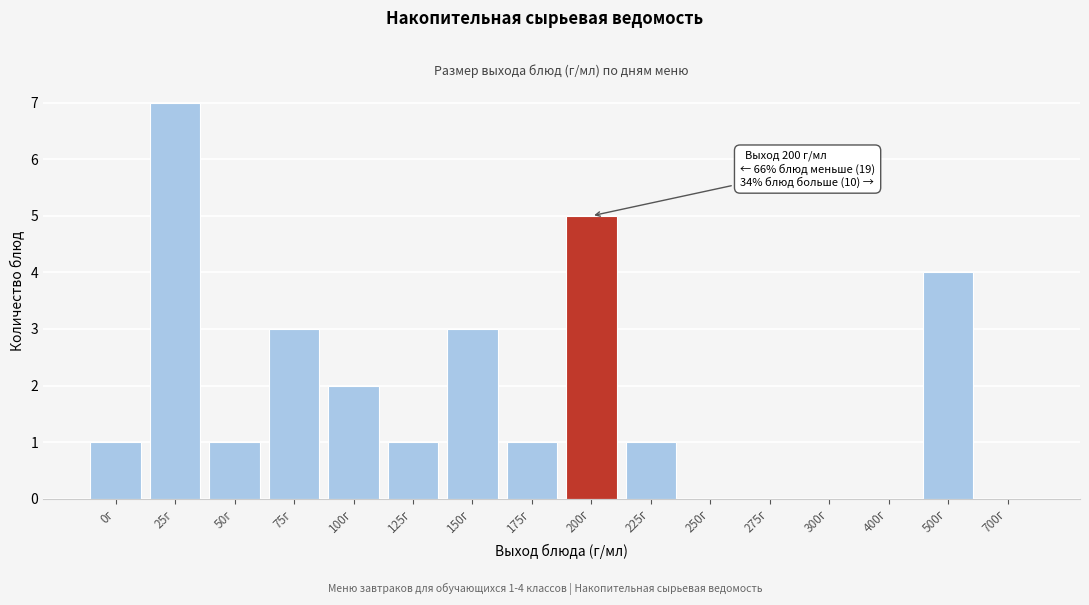

Reading left to right, list all the values displayed in this chart.

0г=1	25г=7	50г=1	75г=3	100г=2	125г=1	150г=3	175г=1	200г=5	225г=1	250г=0	275г=0	300г=0	400г=0	500г=4	700г=0